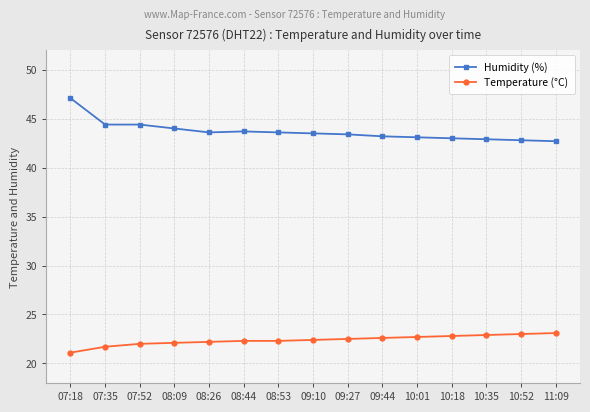

True or false: Humidity (%) has a value of 43.6 at 08:26.

True